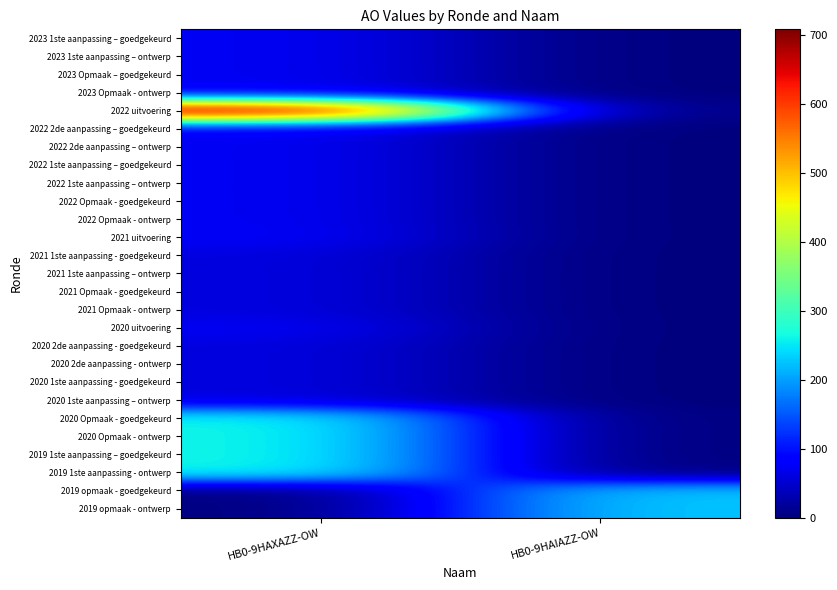

What is the total value across all series at HB0-9HAIAZZ-OW?

456